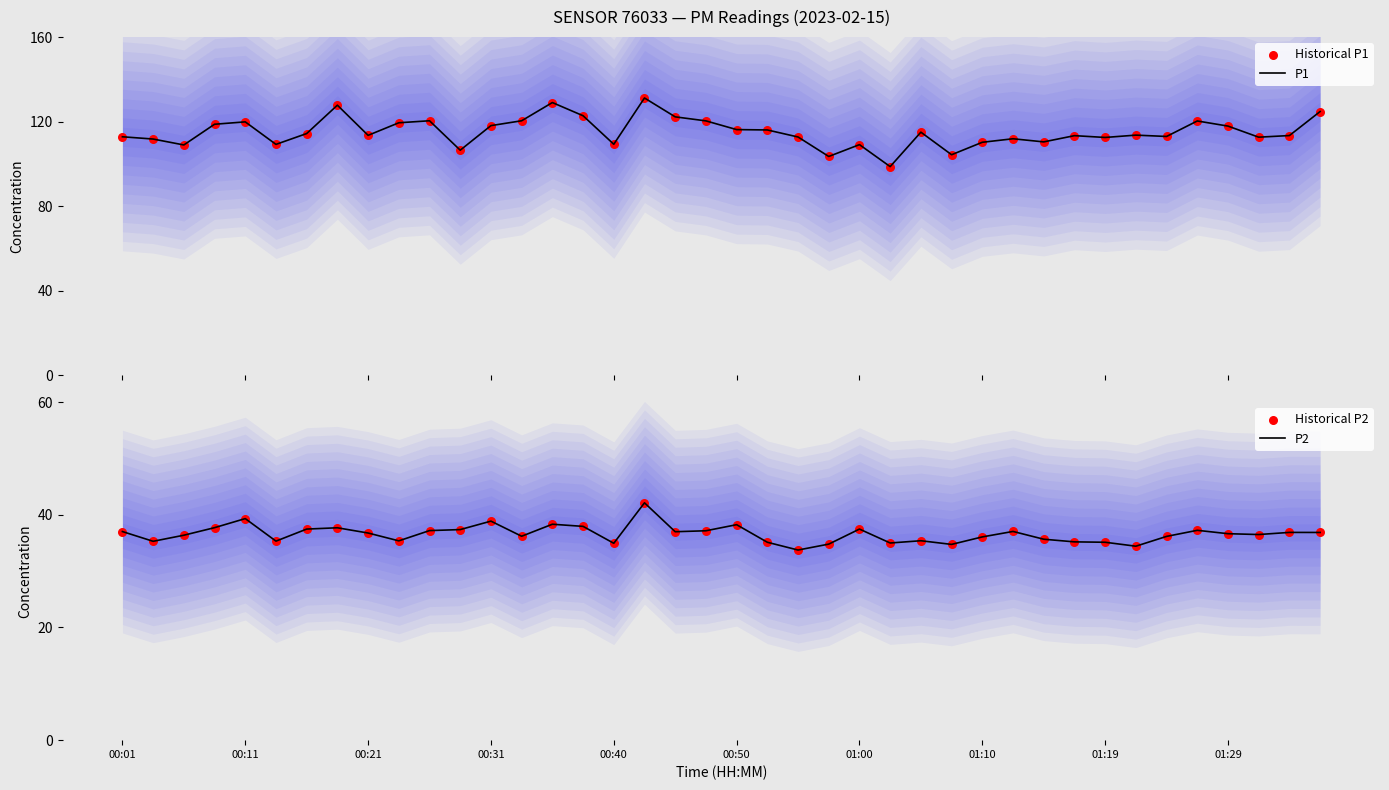

At how many categories does at least one series exceed 34?

40